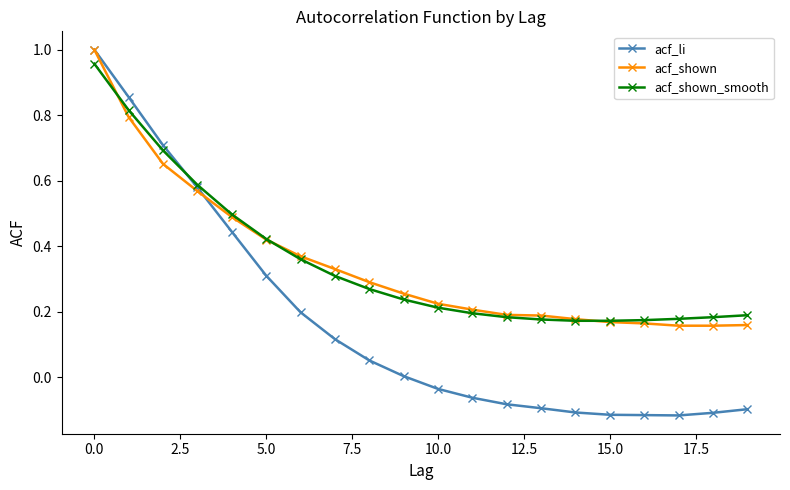

How many categories are shown in the chart?

20